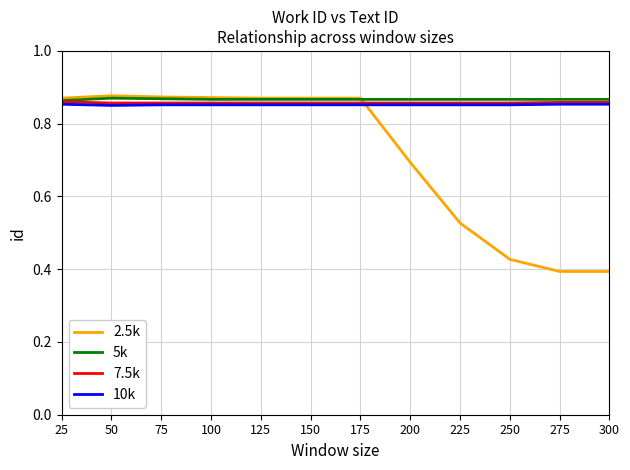

Which series has the largest range (max minus min)?

2.5k